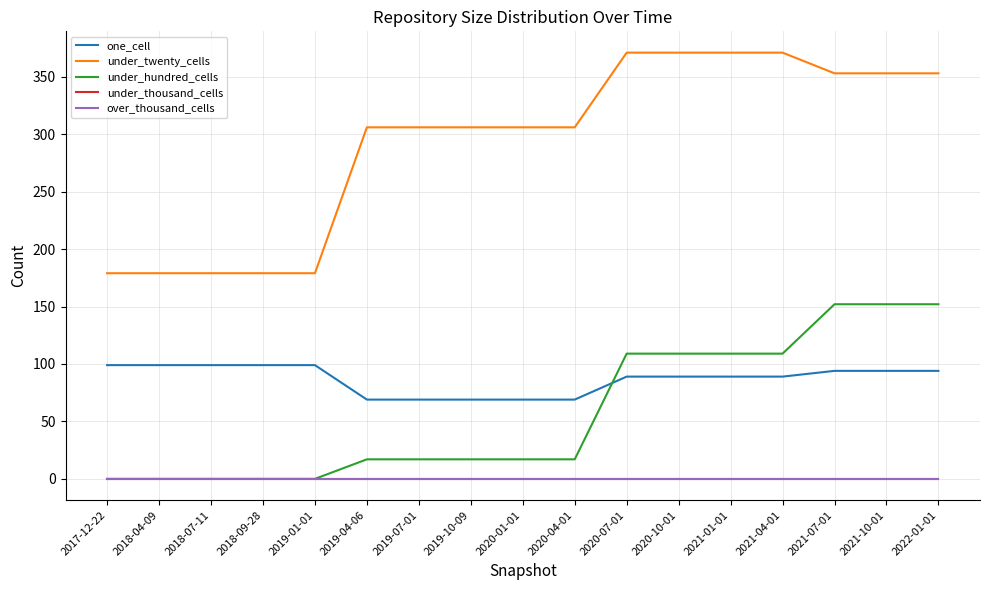

True or false: over_thousand_cells has a value of 0 at 2021-04-01.

True